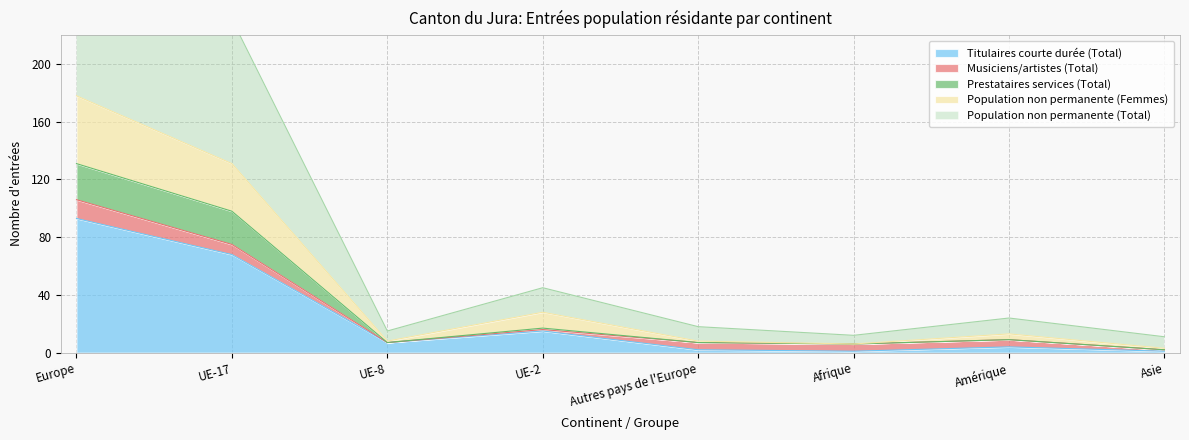

What is the label of the 8th point from the left?

Asie